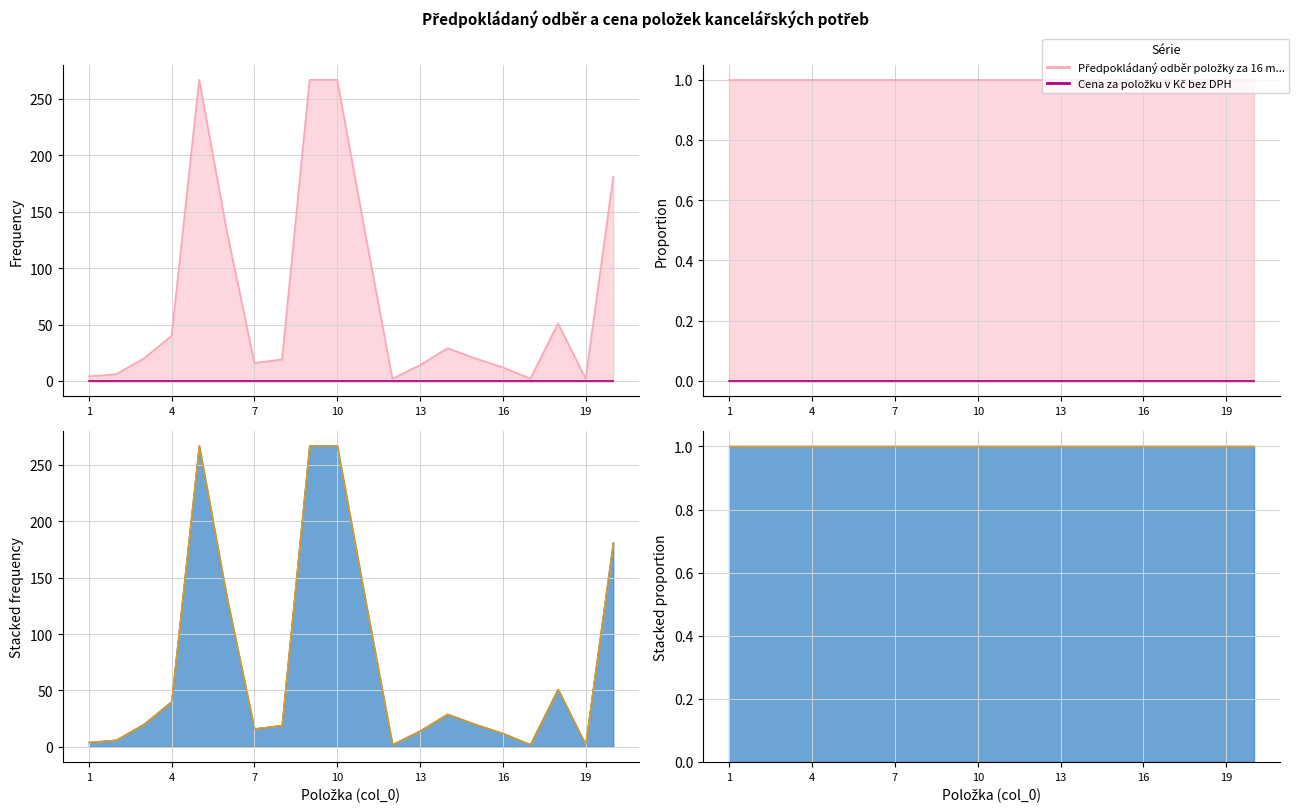

Reading left to right, extract all data points from this chart.

4	6	20	40	267	133	16	19	267	267	133	2	14	29	20	12	2	51	2	181